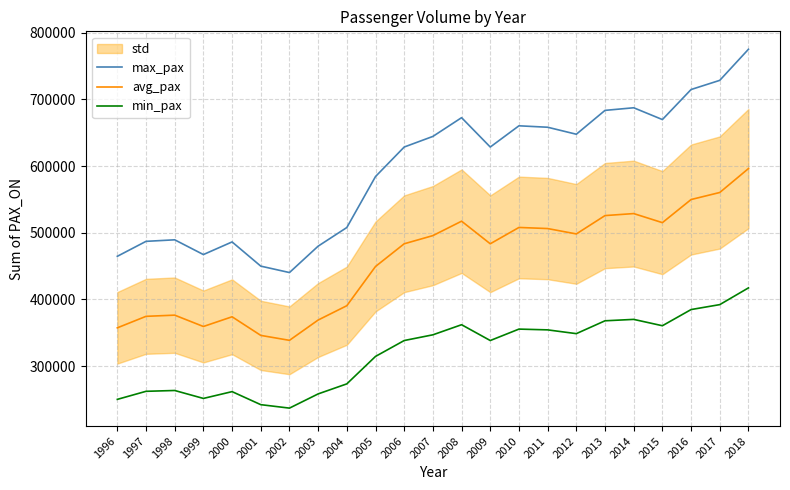

True or false: max_pax has more than 2 points higher than both neighbors.

True